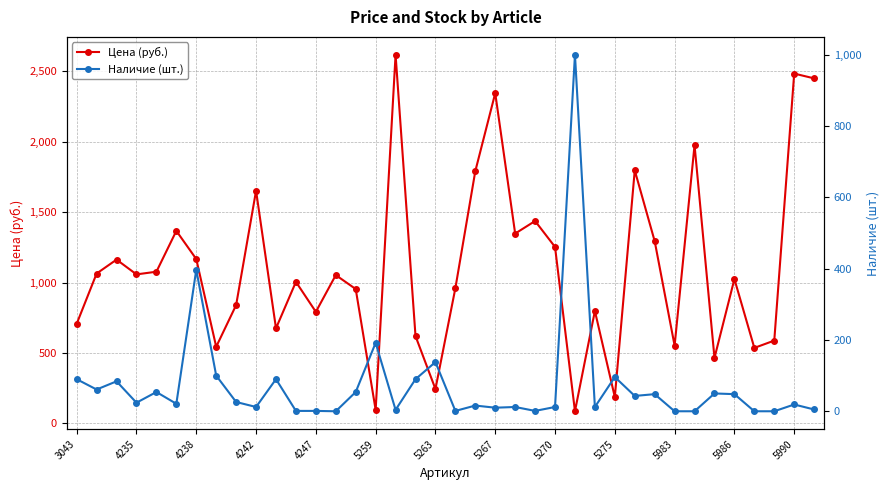

How many series are shown in this chart?

2